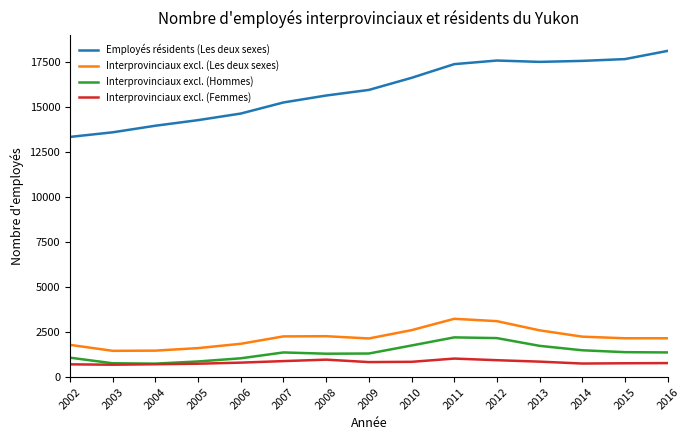

True or false: Interprovinciaux excl. (Femmes) has a value of 835 at 2009.

True